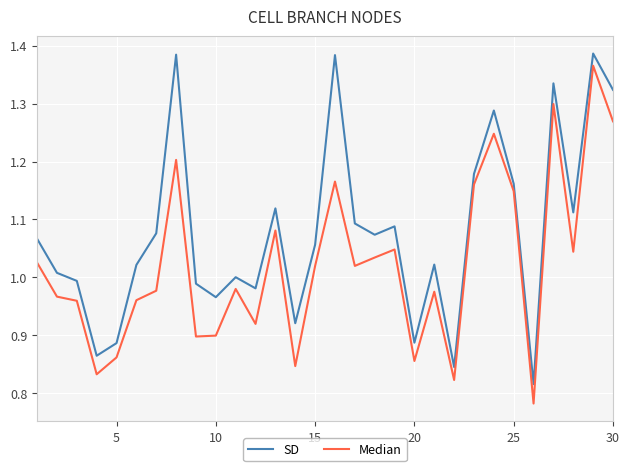

Does the chart have visible grid lines?

Yes